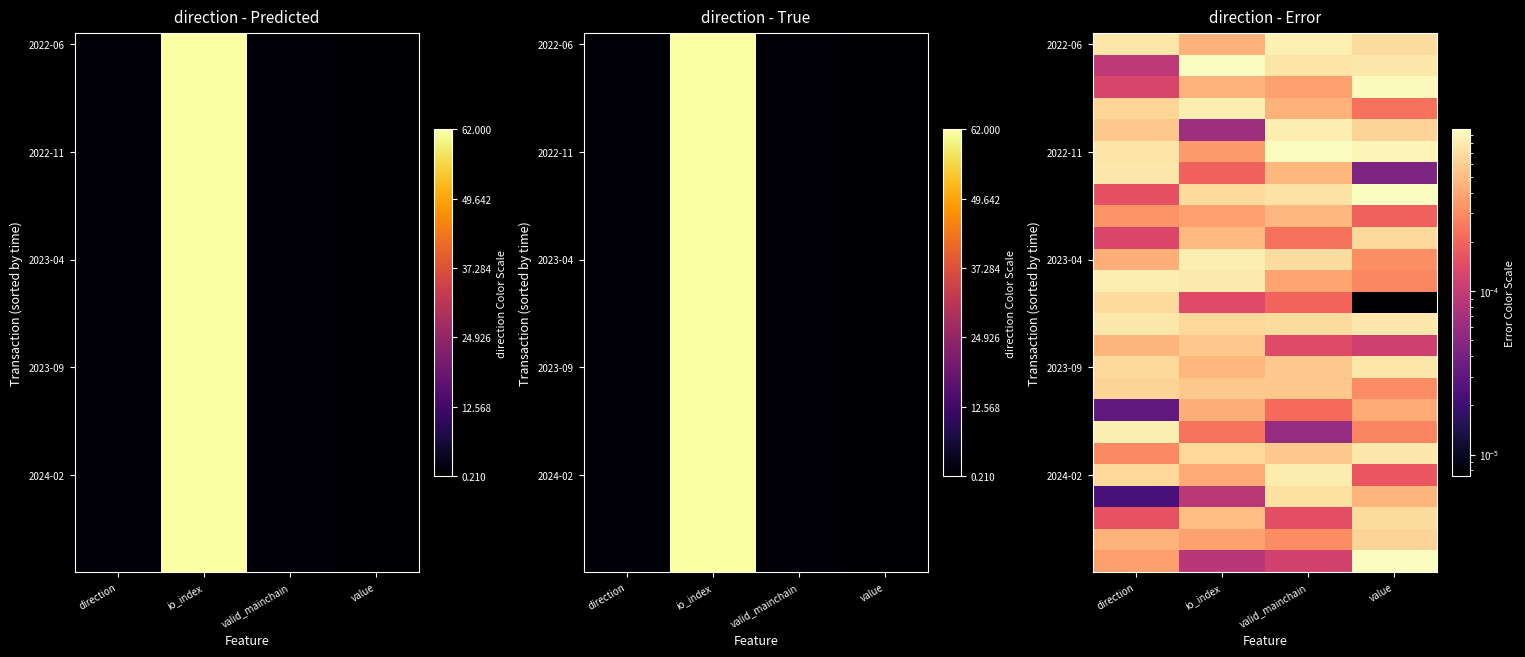

At which category is the sum across all series the highest?

value